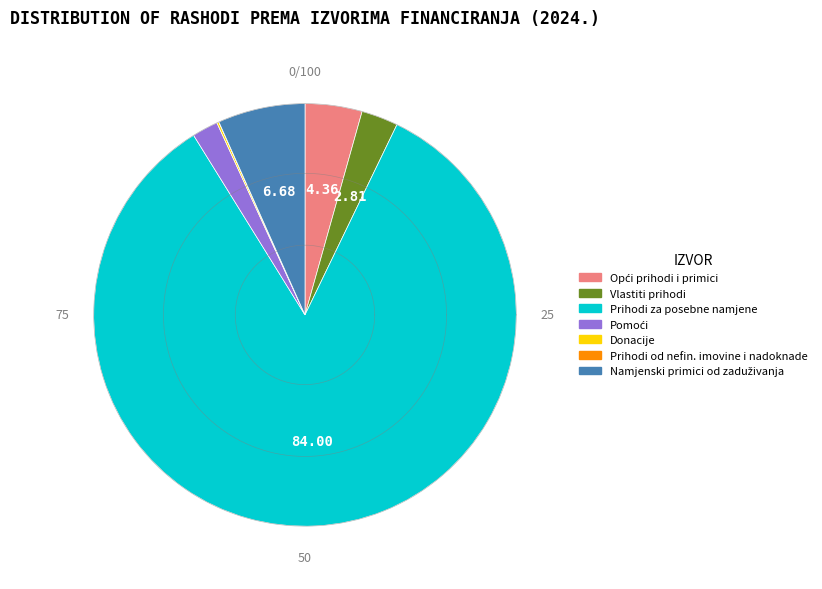

How many slices are in this pie chart?

7